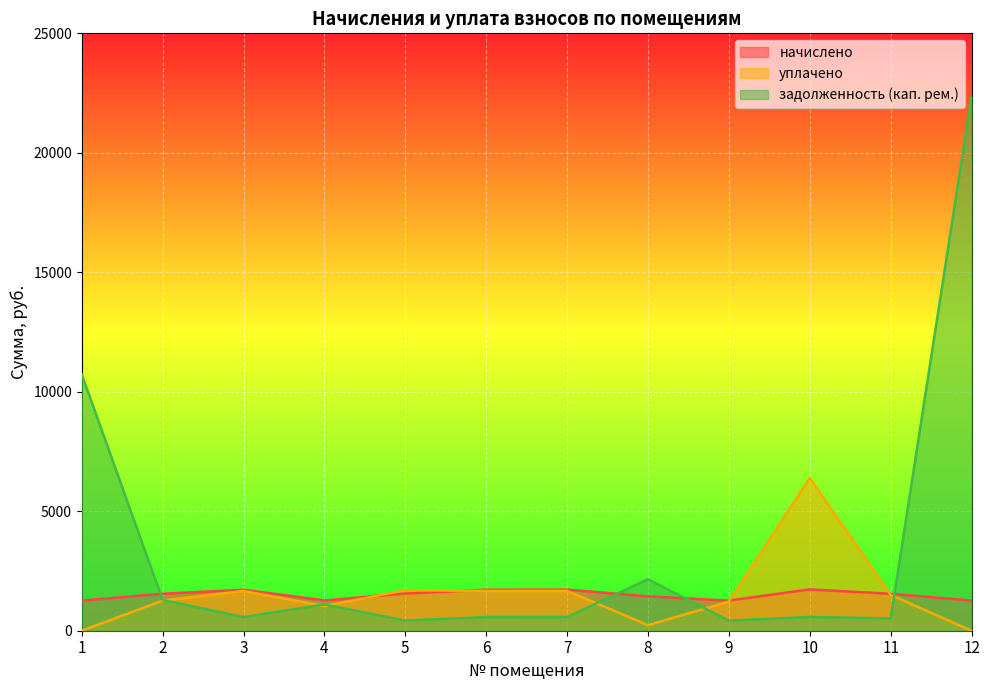

What is the value of the уплачено point at the 11th from the left?

1498.1